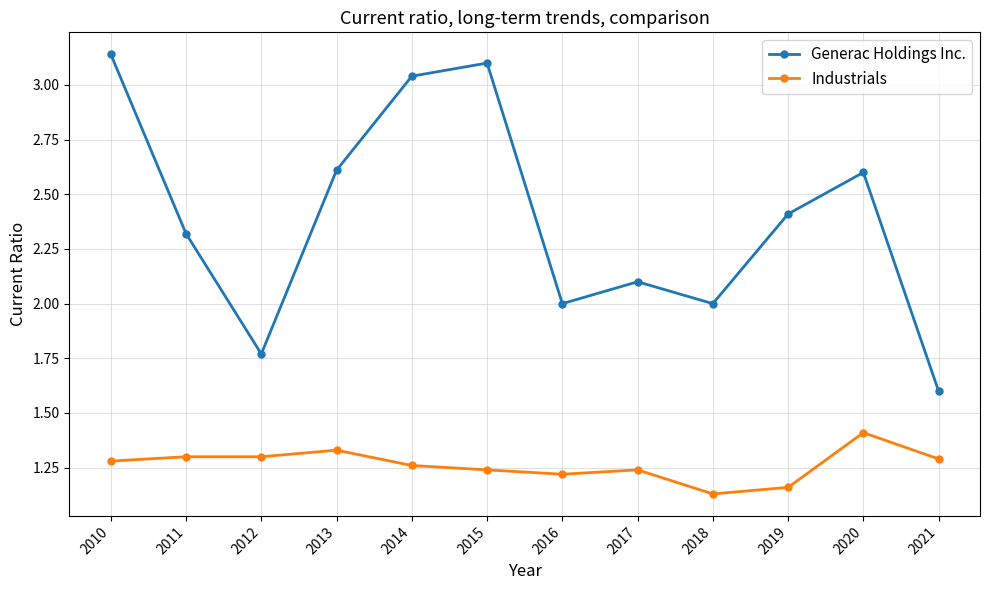

How many lines are shown in the chart?

2